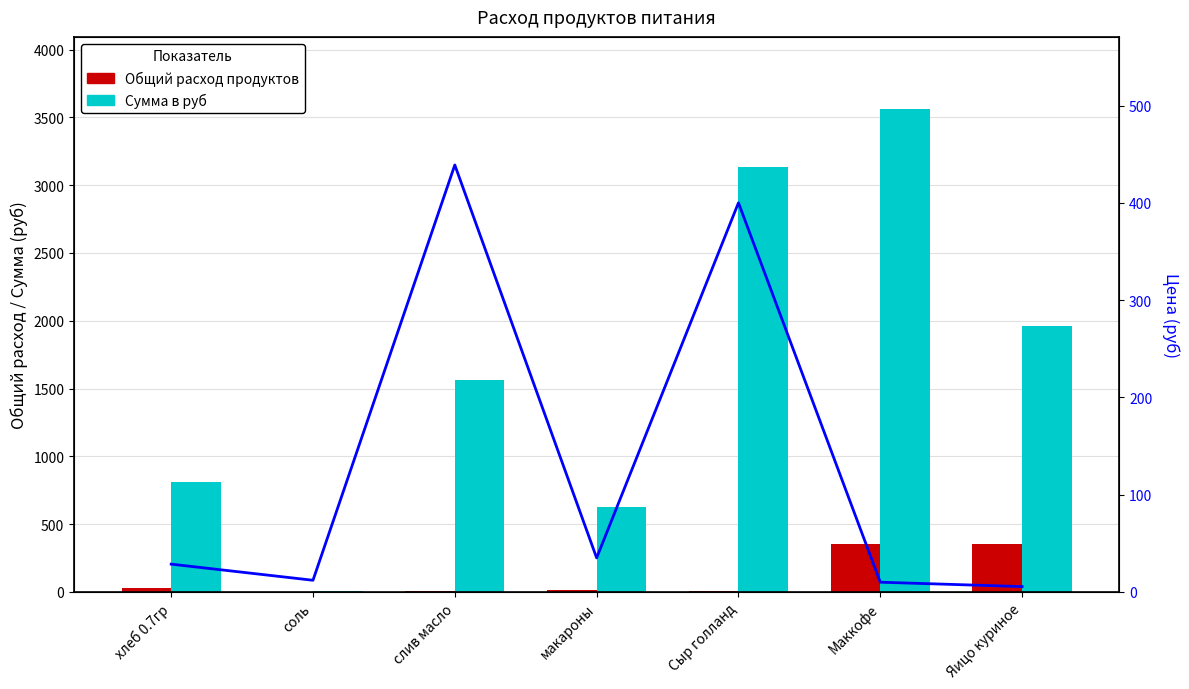

The value of Общий расход продуктов at Маккофе is 547.9. True or false?

False